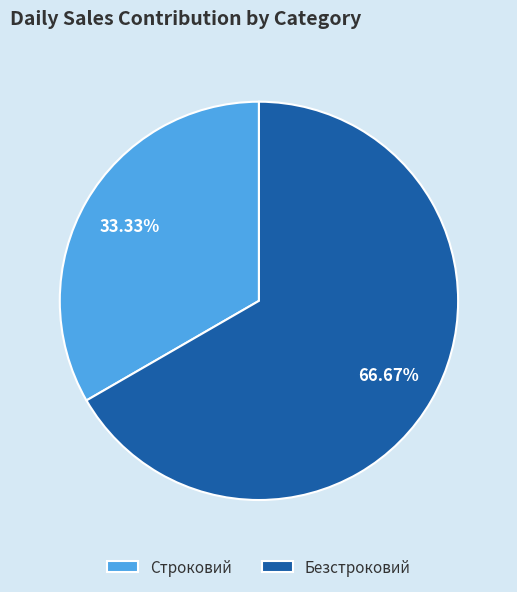

Which has a higher value, Строковий or Безстроковий?

Безстроковий